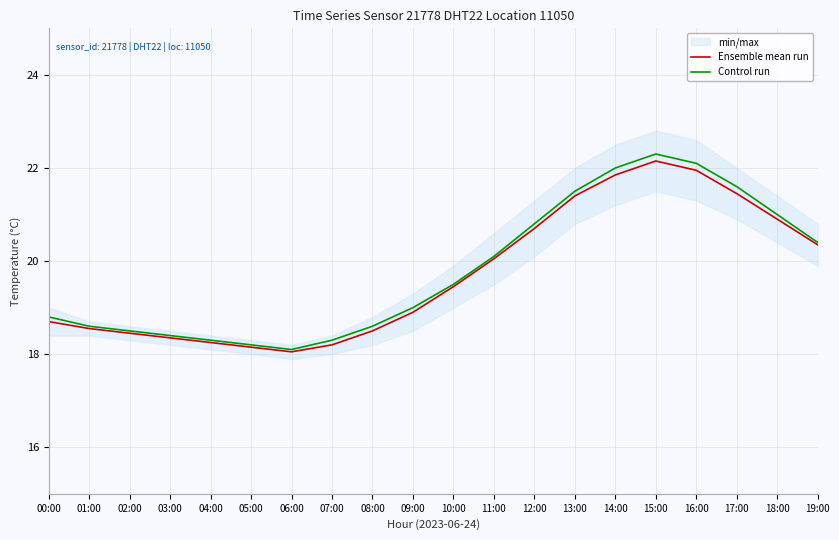

How many lines are shown in the chart?

2